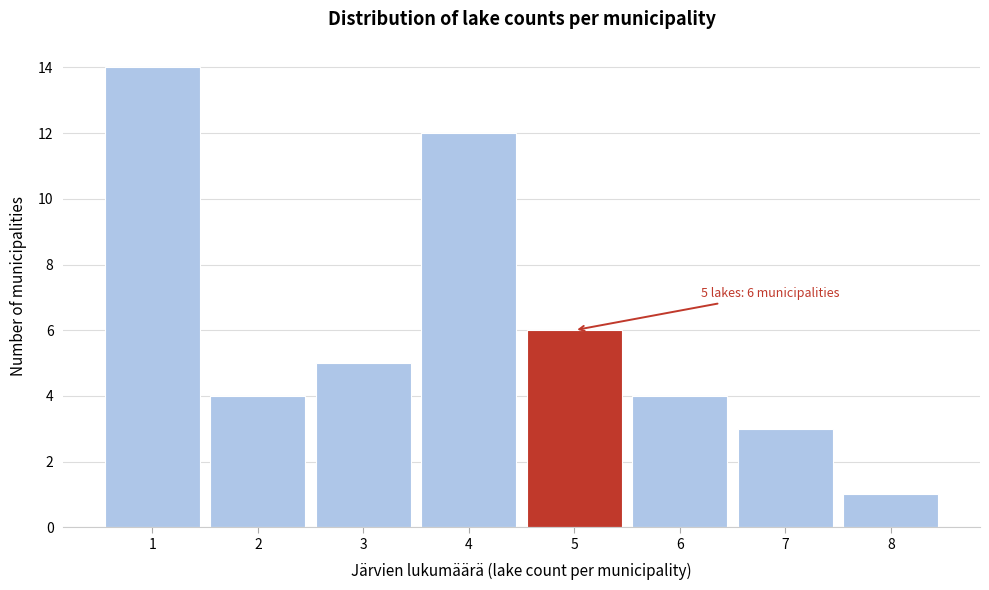

Which range on the x-axis has the tallest bar?

0.5 to 1.5